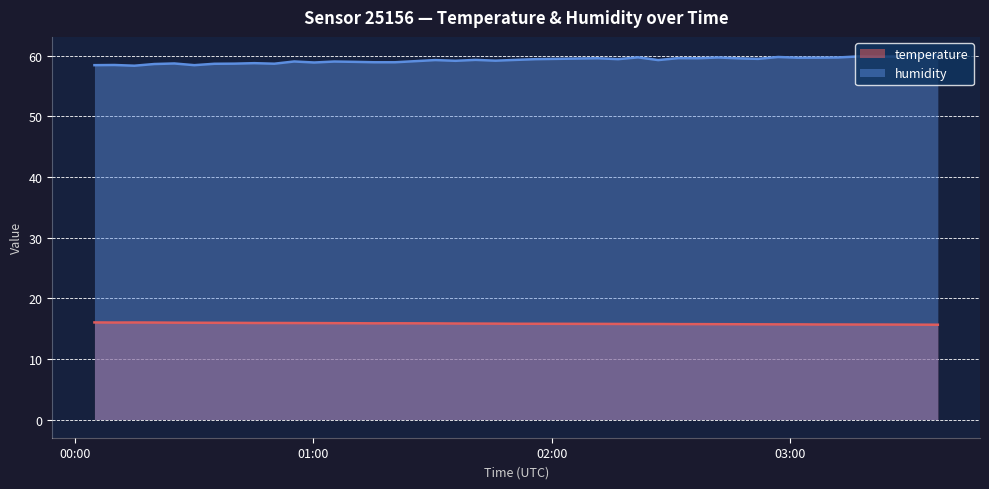

Does the chart display data point markers on the line(s)?

No